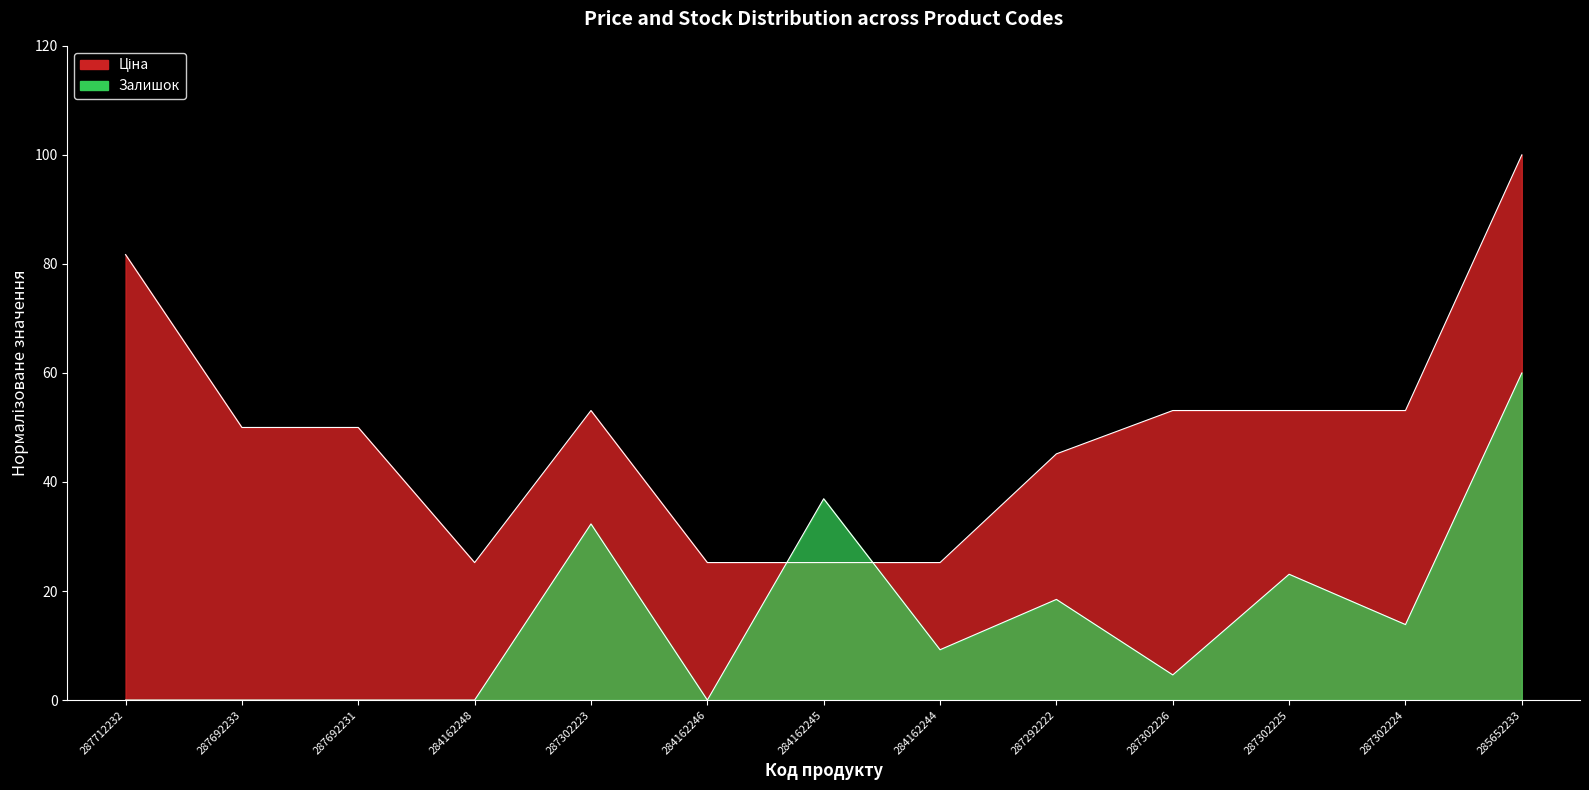

Reading left to right, transcribe all the data shown in this chart.

Ціна: 287712232=81.7	287692233=50.0	287692231=50.0	284162248=25.2	287302223=53.1	284162246=25.2	284162245=25.2	284162244=25.2	287292222=45.2	287302226=53.1	287302225=53.1	287302224=53.1	285652233=100.0
Залишок: 287712232=0.0	287692233=0.0	287692231=0.0	284162248=0.0	287302223=32.3	284162246=0.0	284162245=36.9	284162244=9.2	287292222=18.5	287302226=4.6	287302225=23.1	287302224=13.8	285652233=60.0